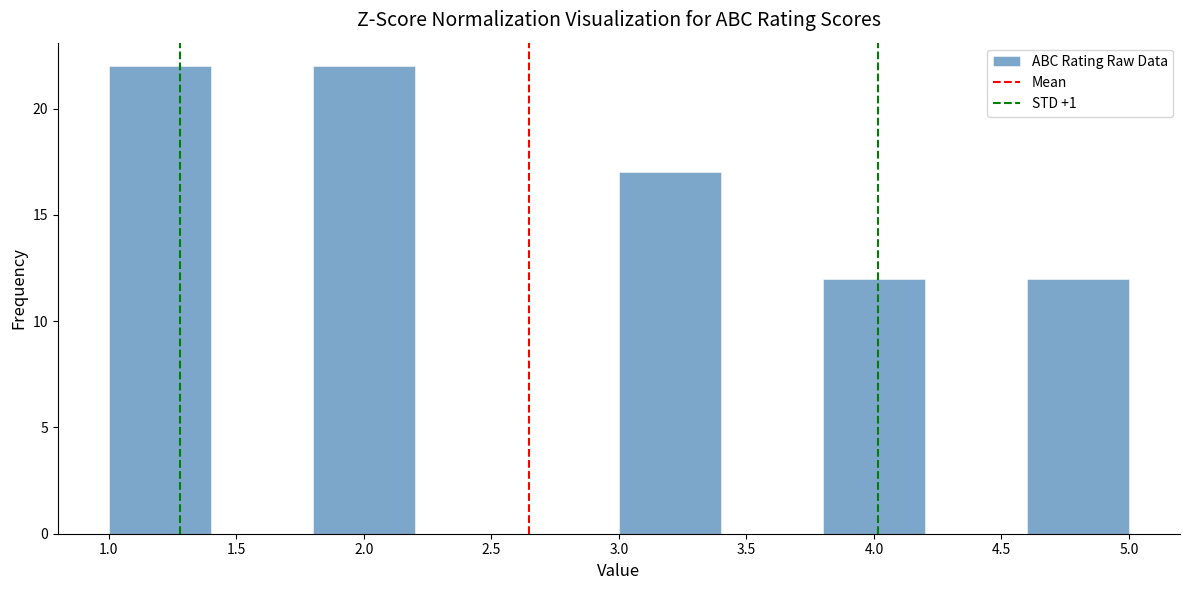

Reading left to right, transcribe this chart: for each bar, give the range it covers on the x-axis and its height. The values are not printed on the chart, so give them approximately, as read against the axis.

1.0 to 1.4: 22
1.4 to 1.8: 0
1.8 to 2.2: 22
2.2 to 2.6: 0
2.6 to 3.0: 0
3.0 to 3.4: 17
3.4 to 3.8: 0
3.8 to 4.2: 12
4.2 to 4.6: 0
4.6 to 5.0: 12